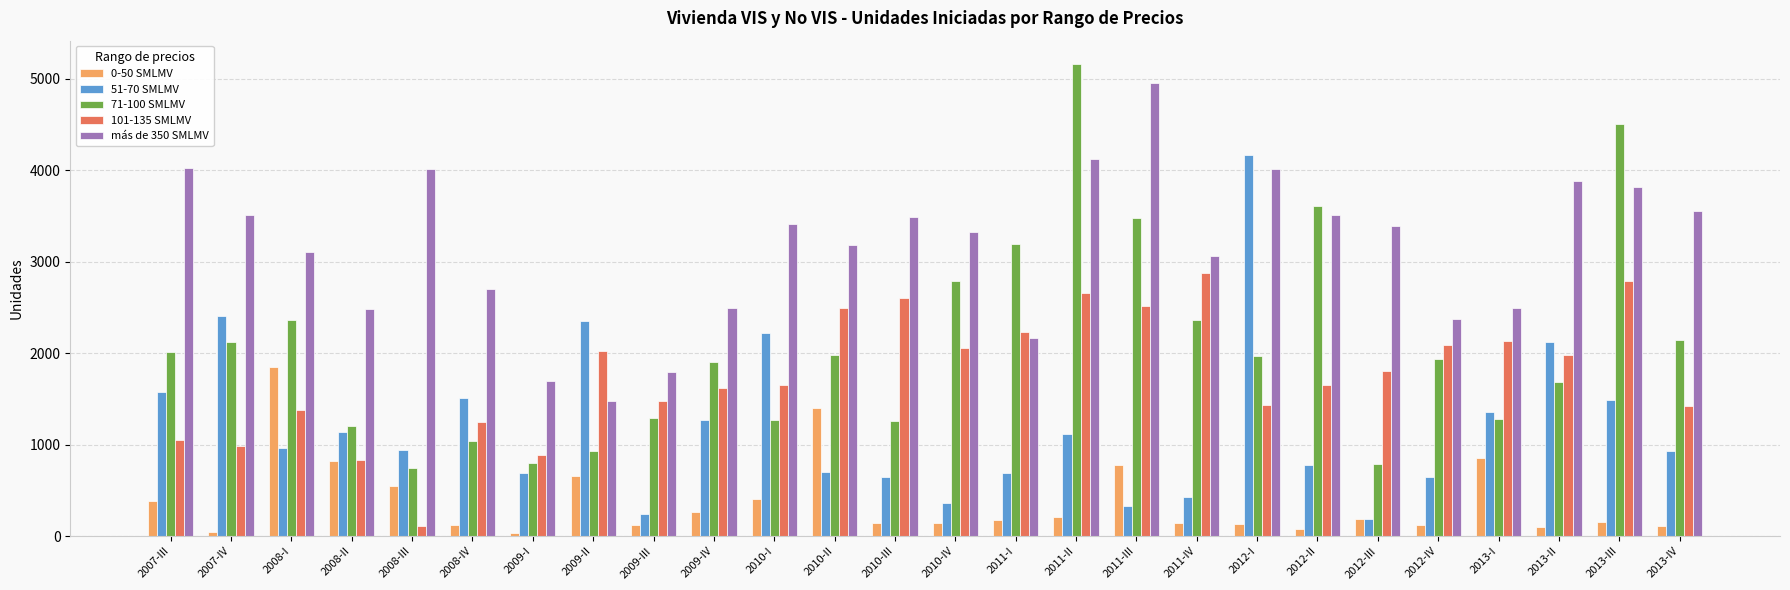

Which series changed the most between 2007-III and 2009-I?

más de 350 SMLMV